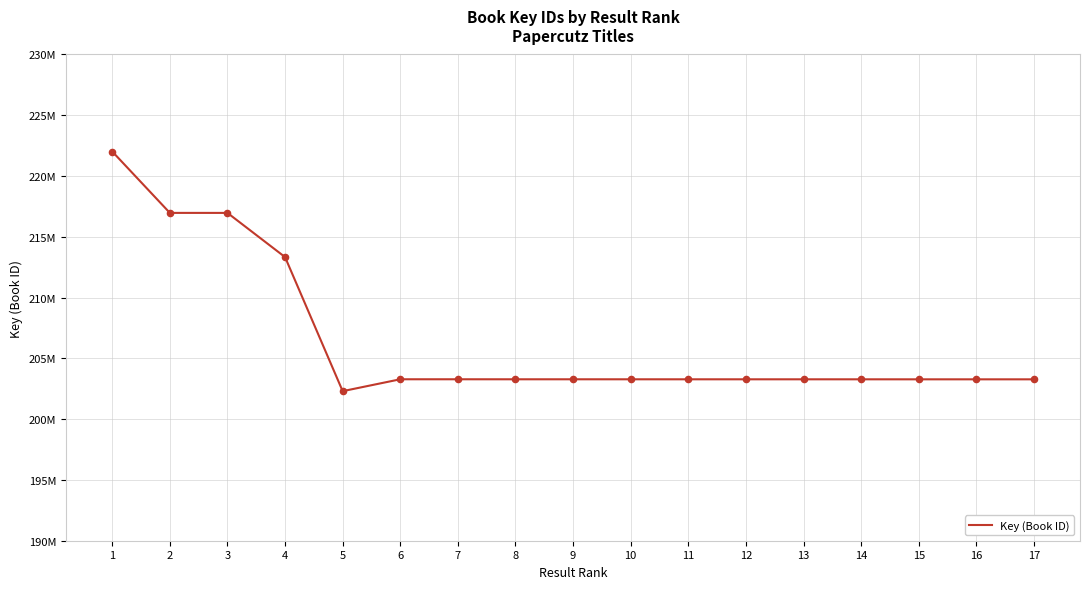

Does the chart have visible grid lines?

Yes